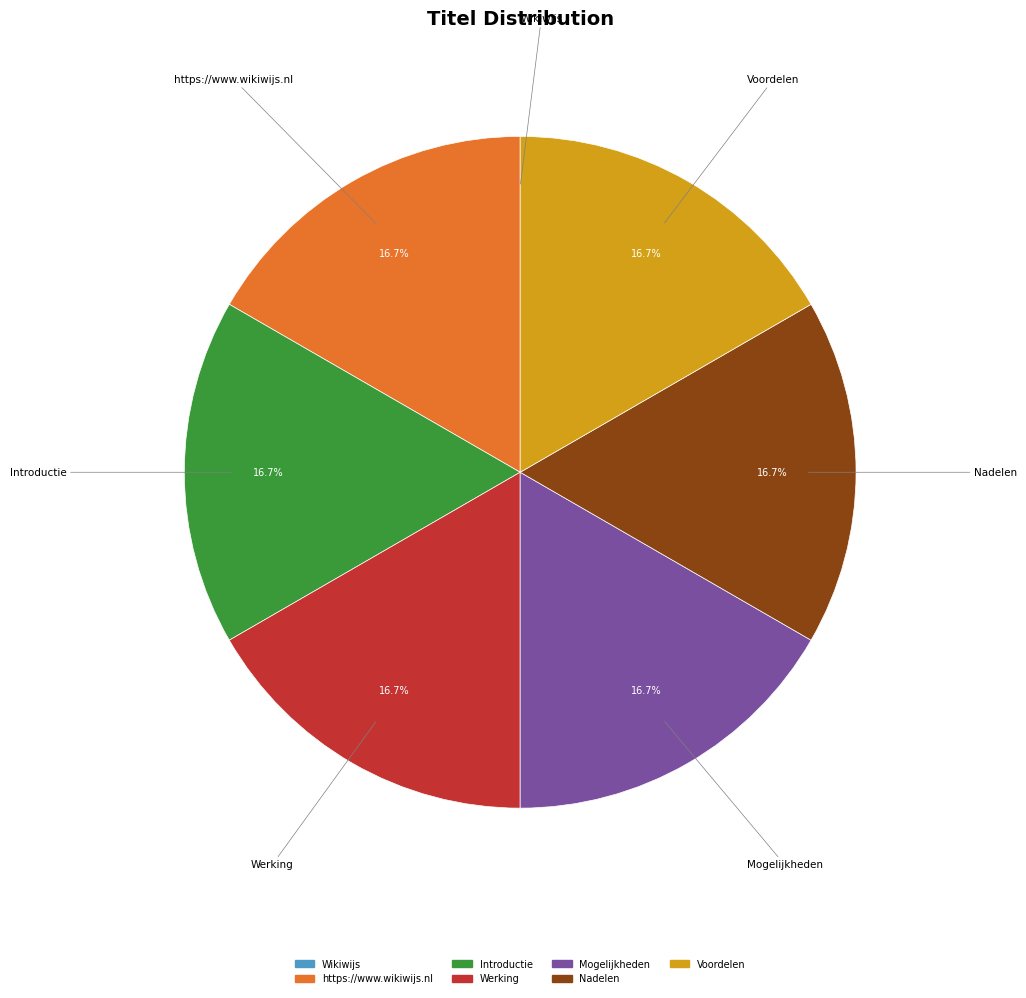

Combined, do https://www.wikiwijs.nl and Voordelen account for over 50%?

No